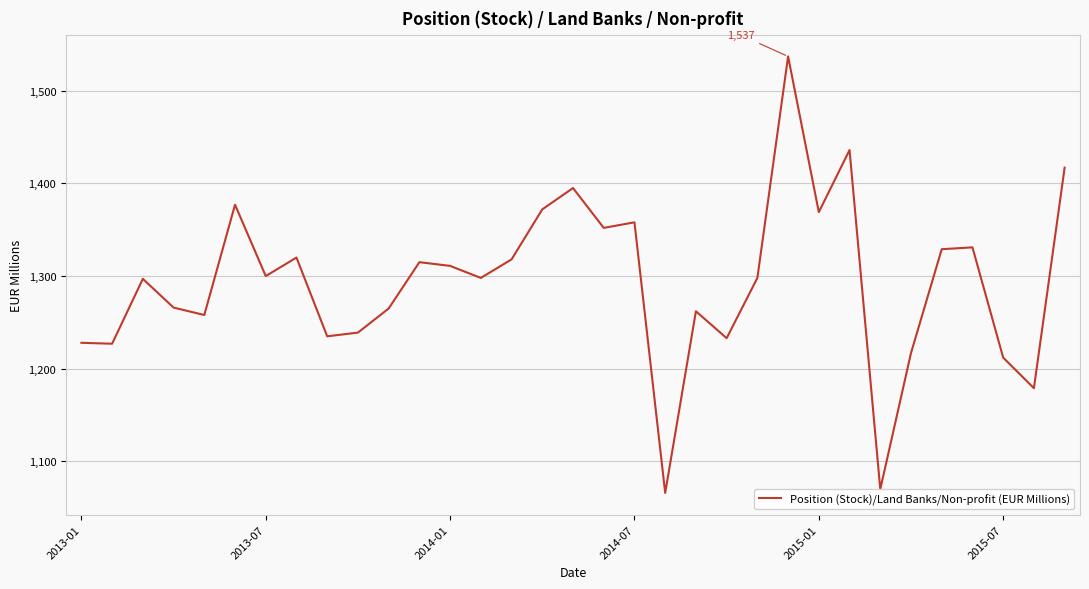

How many lines are shown in the chart?

1